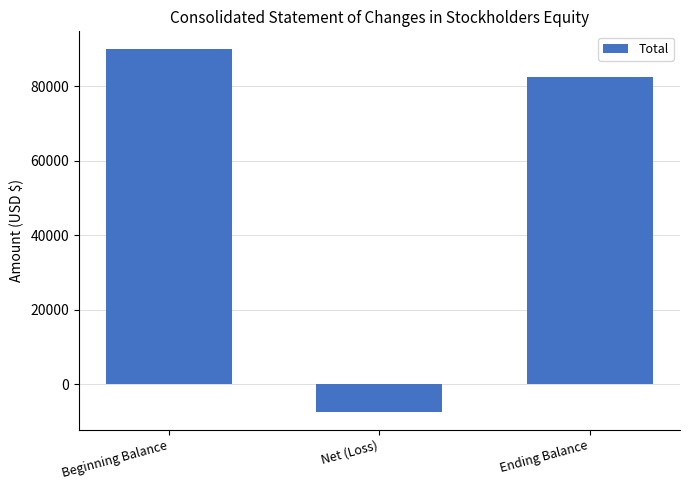

What is the label of the 1st bar from the right?

Ending Balance